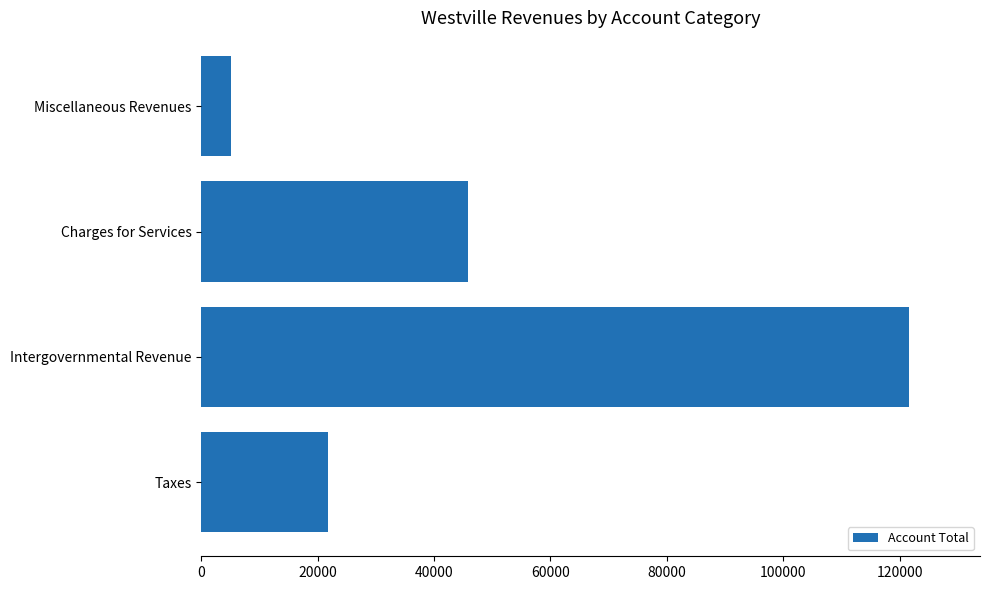

What is the difference between the maximum and minimum values?

116607